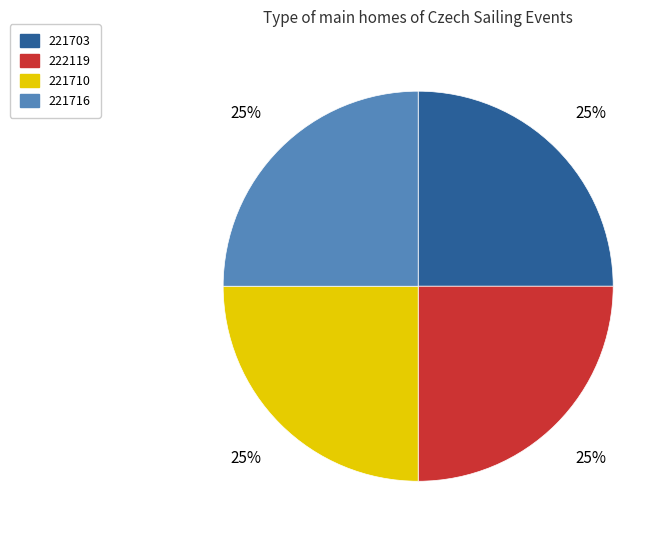

How many slices are in this pie chart?

4